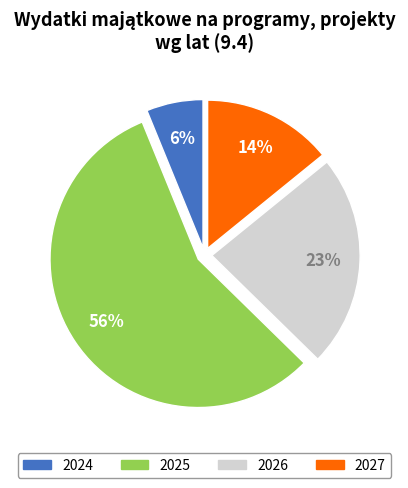

Is the sum of 2027 and 2026 greater than half?

No